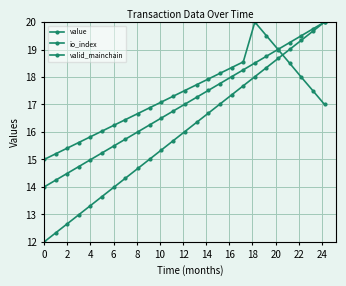

What is the label of the 5th point from the right?

20